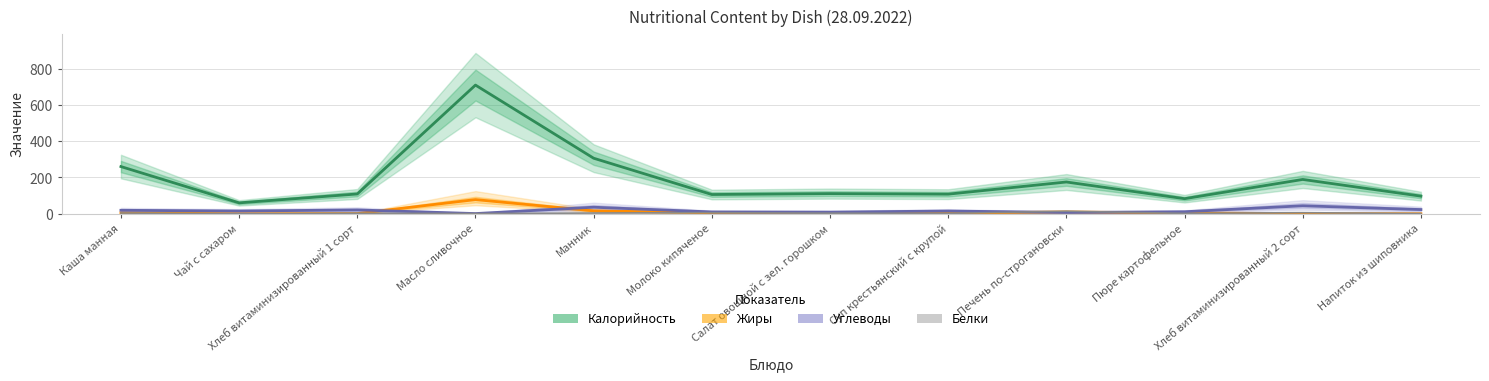

Is the value of Жиры at Манник greater than the value of Белки at Чай с сахаром?

Yes